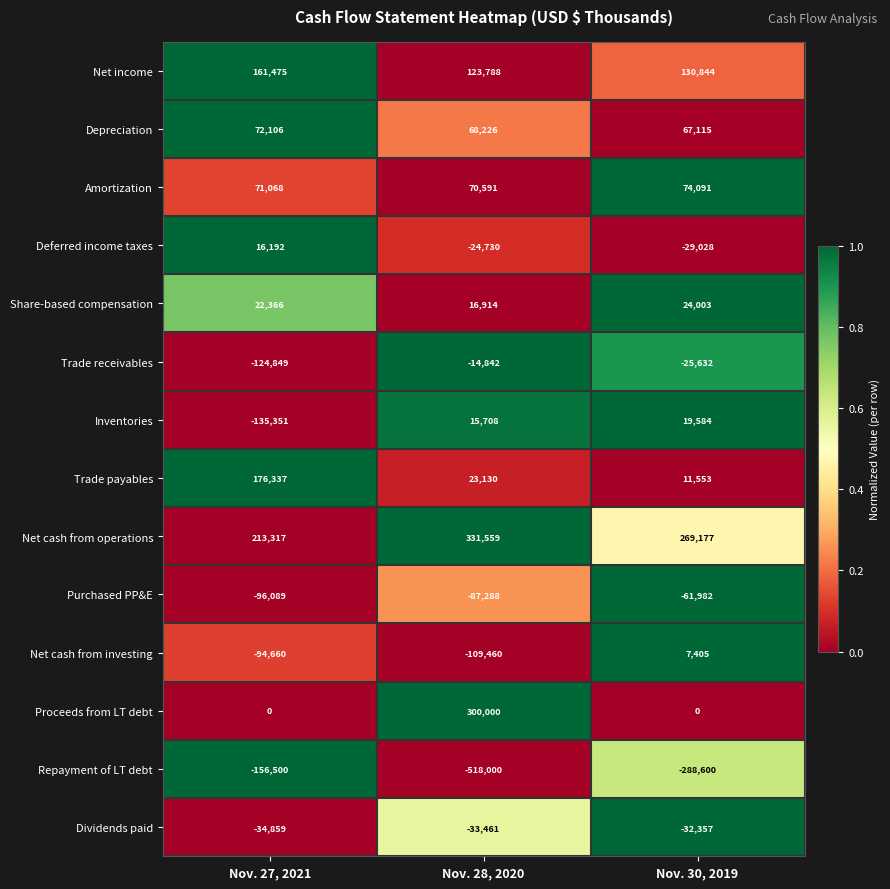

The Deferred income taxes series shows -41577 at Nov. 28, 2020. True or false?

False